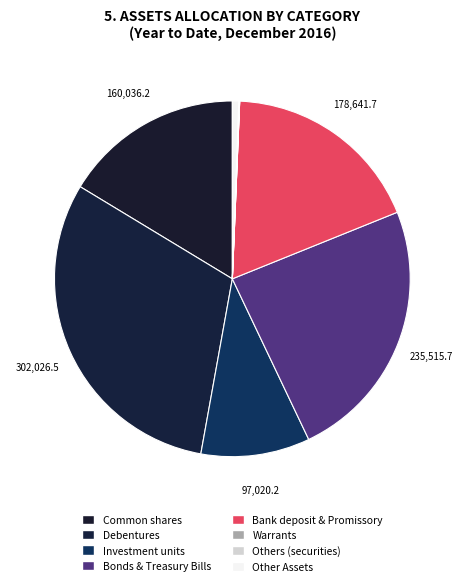

Is it true that Investment units is 16% of the pie?

False